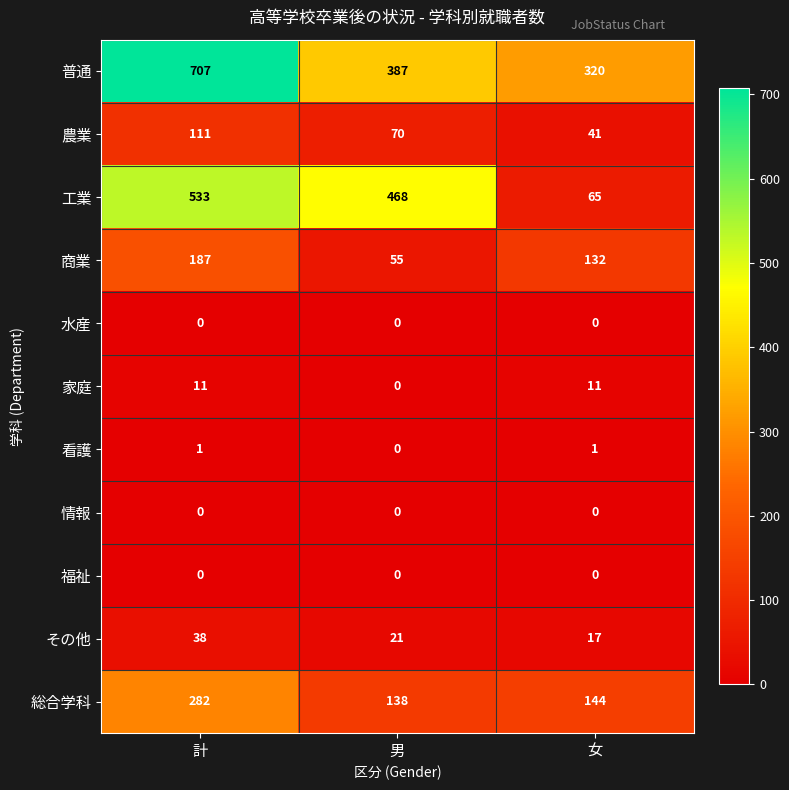

How many data points in 農業 are less than 70?

1